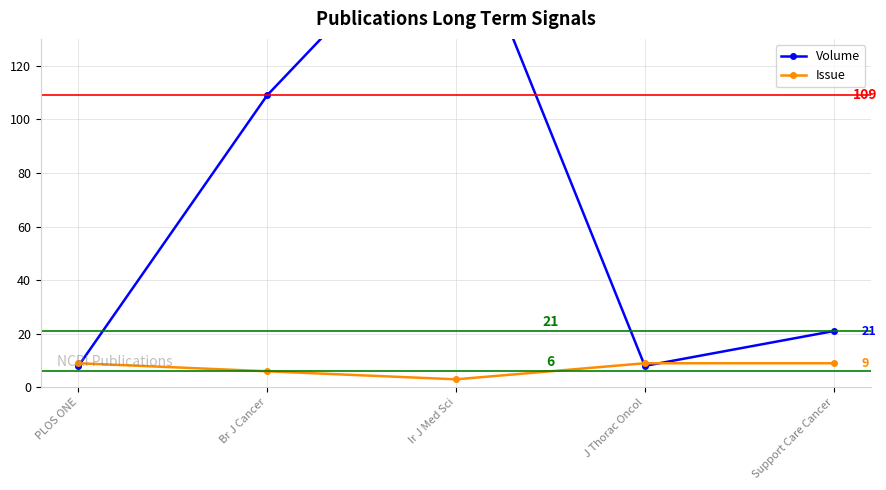

Is this an area chart (filled region under the line)?

No